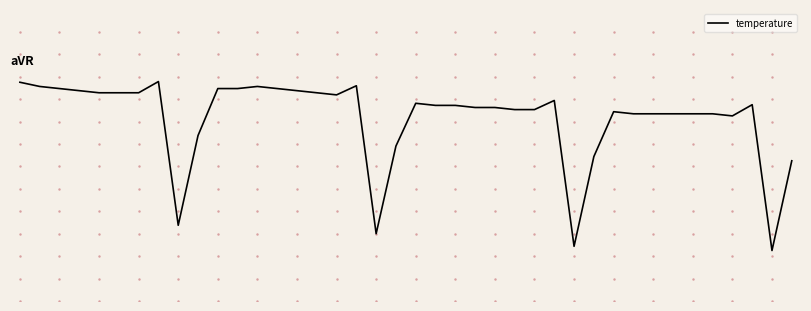

Does the chart have visible grid lines?

No